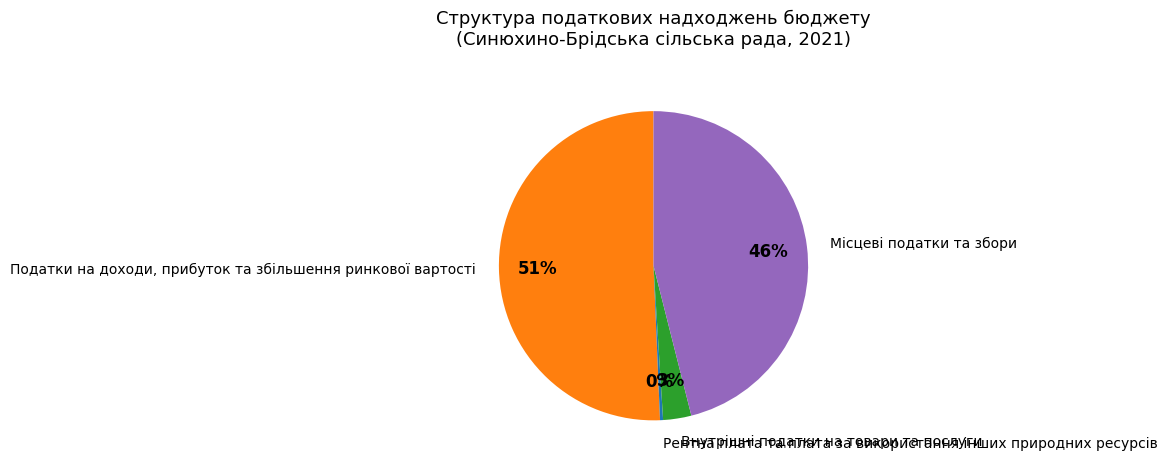

Which slice represents more than half of the pie?

Податки на доходи, прибуток та збільшення ринкової вартості